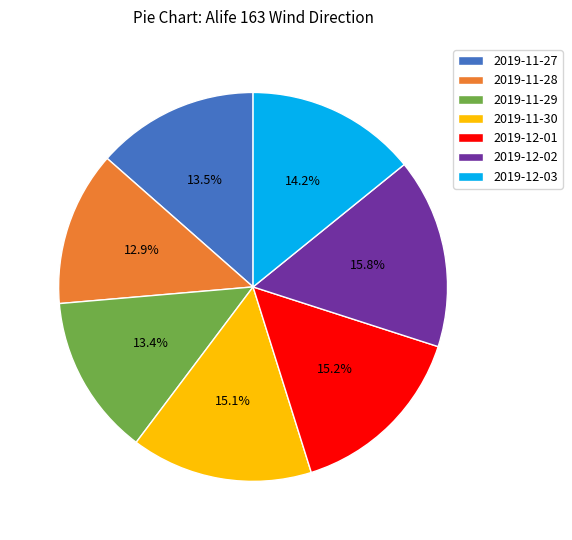

To the nearest percent, what is the difference between the 2019-12-03 and 2019-11-29 slice percentages?

1%